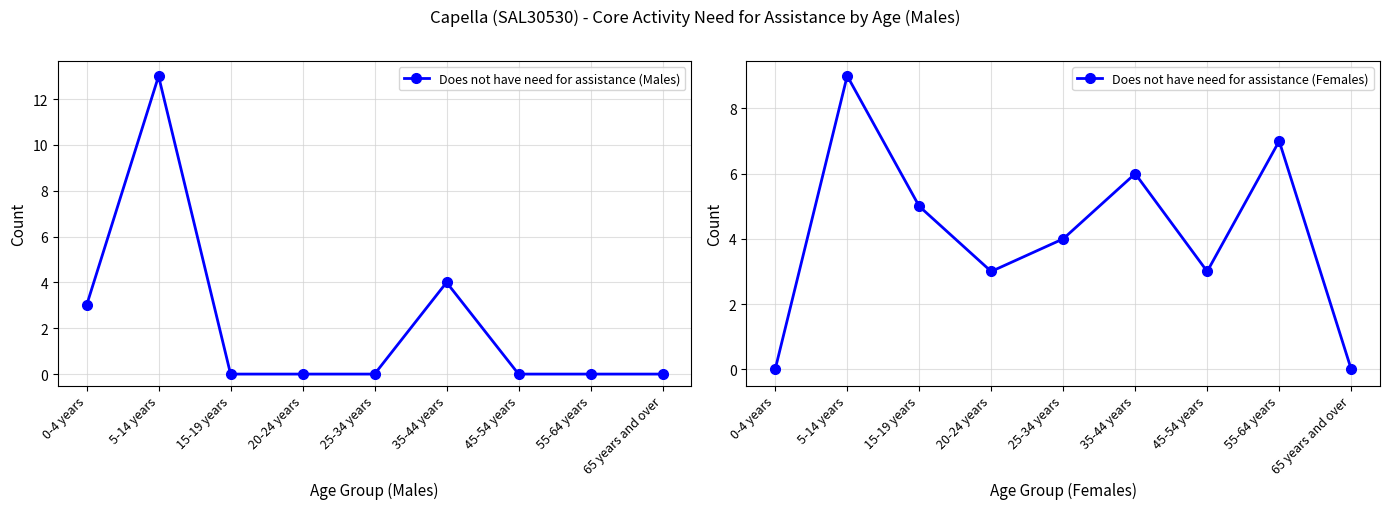

What value does the Does not have need for assistance (Females) series have at 55-64 years?

7